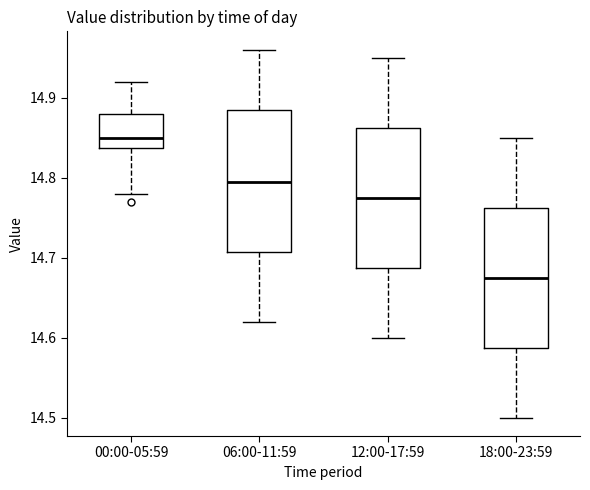

Where is the upper edge of the box for 18:00-23:59 on the y-axis? The values are not printed on the chart, so give them approximately, as read against the axis.

14.76